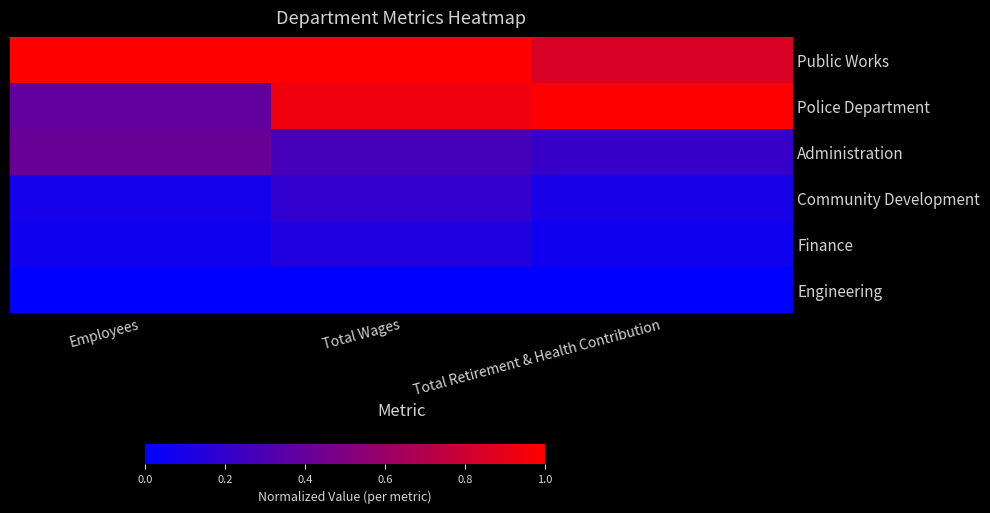

Which series has the largest total across all categories?

Public Works